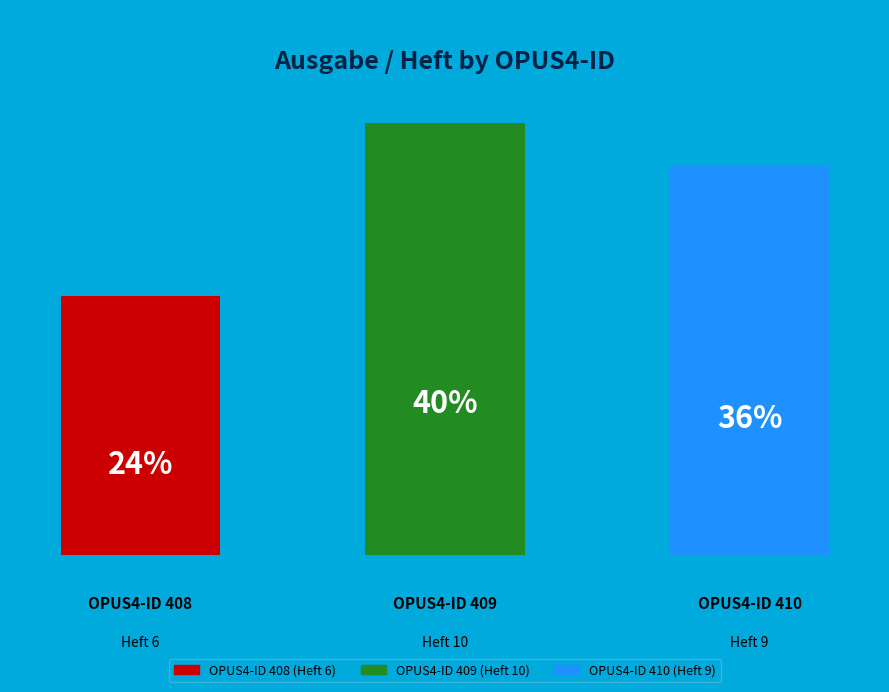

Combined, do 410 and 408 account for over 50%?

Yes